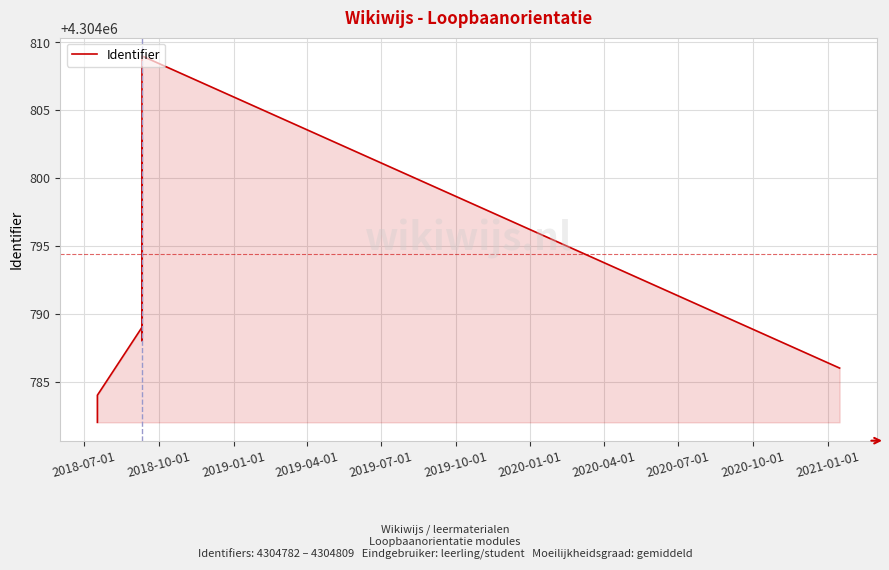

What is the ratio of the value at 2019-01-01 to the value at 2019-07-01?

1.0